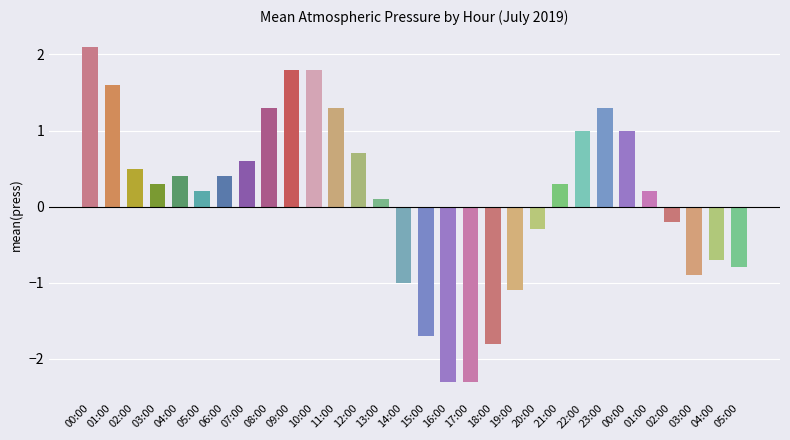

How many values are above zero?

19